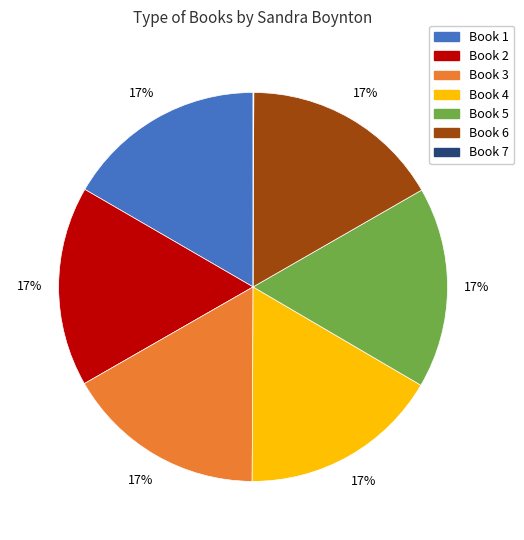

To the nearest percent, what is the difference between the largest and smallest slice percentages?

17%